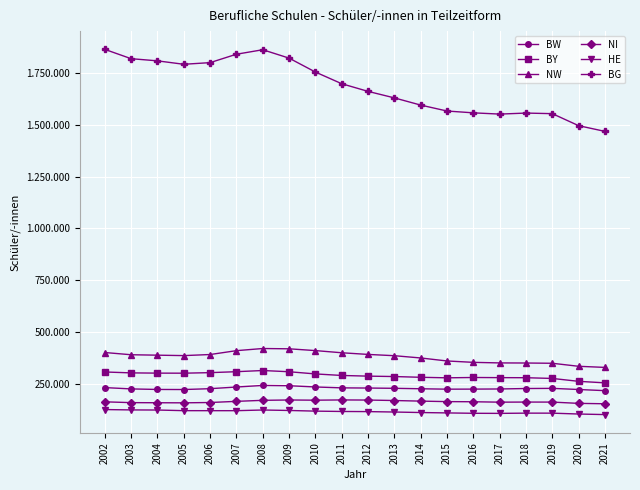

Reading right to left, list all the values displayed in this chart.

BW: 217808	223348	228836	228084	225904	225250	224958	226925	229101	230395	231249	235571	241514	242948	235310	227305	223194	223590	226206	232549
BY: 255457	262747	276654	280178	280581	281280	279698	282235	285841	287808	291063	298472	308992	314896	309252	304625	302023	302332	303493	307860
NW: 329907	335247	349813	351087	351528	354277	360923	375382	386314	392515	400508	410967	419556	420987	410649	391996	386807	388886	390937	401680
NI: 154594	156495	162651	162812	162311	164301	164971	167342	170252	172499	173060	171843	172843	171154	166232	160644	159086	159506	160049	163927
HE: 102414	105114	109338	109407	108217	108684	110464	112319	114764	116784	117441	119099	122280	124522	121232	121238	121346	124393	124912	126666
BG: 1467845	1495356	1553362	1556202	1551261	1557298	1566070	1594662	1629391	1660759	1697674	1753972	1821128	1861568	1839902	1799403	1791441	1808022	1818423	1863329